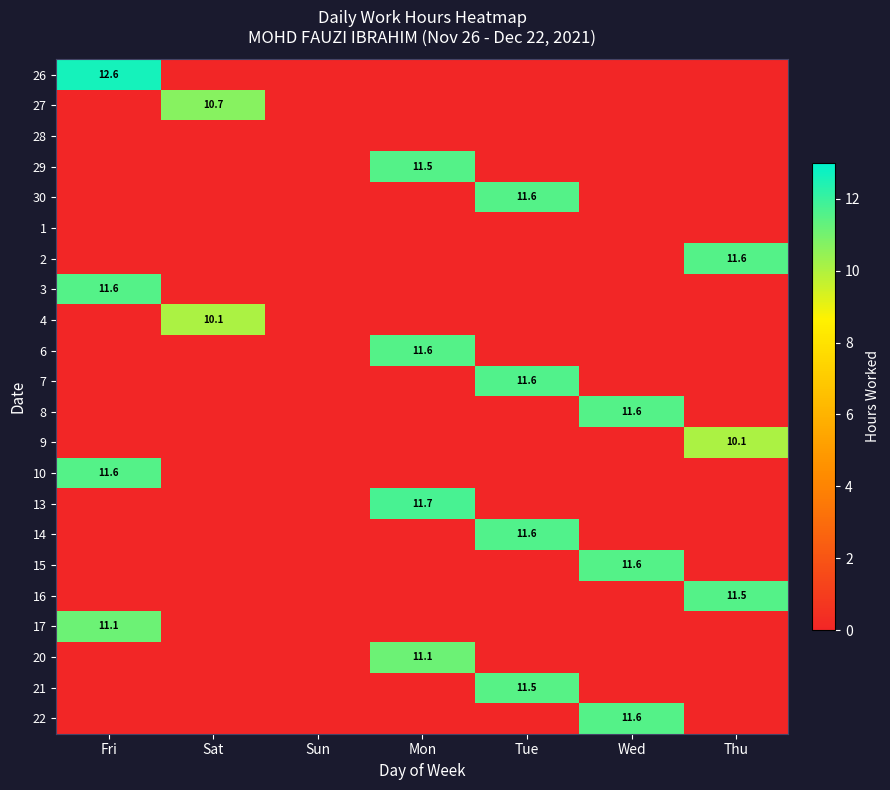

How many values in the 4 series exceed 0?

1